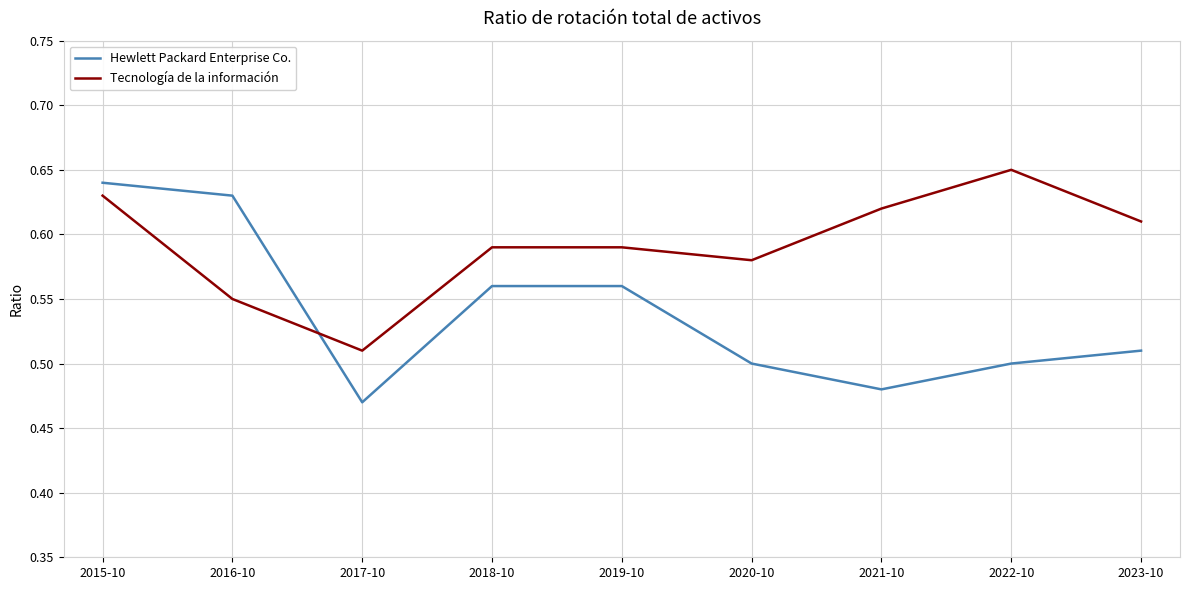

What position from the right is 2021-10?

3